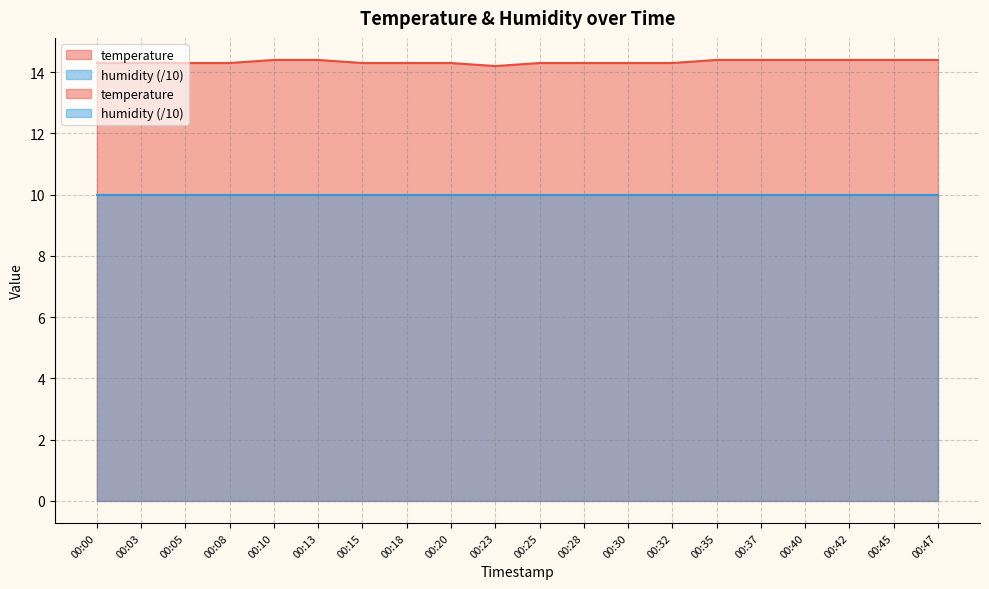

The chart shows a value of 14.3 at 00:20. True or false?

True